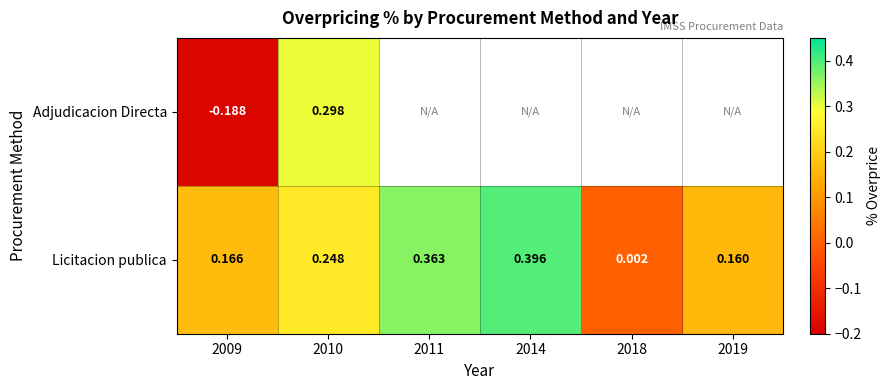

Is the value of Adjudicacion Directa at 2009 greater than the value of Licitacion publica at 2014?

No